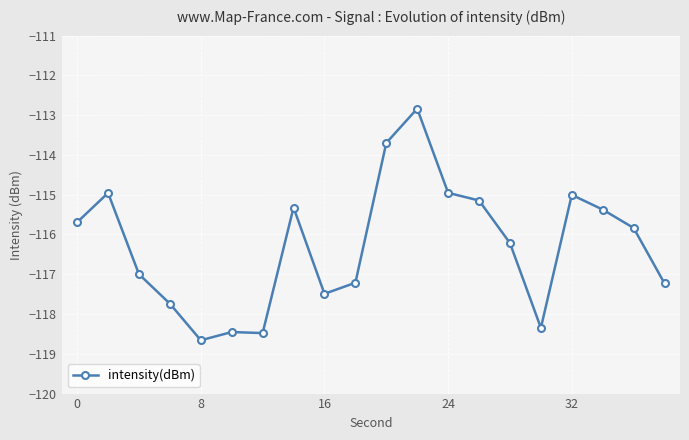

What is the smallest value displayed?

-118.7